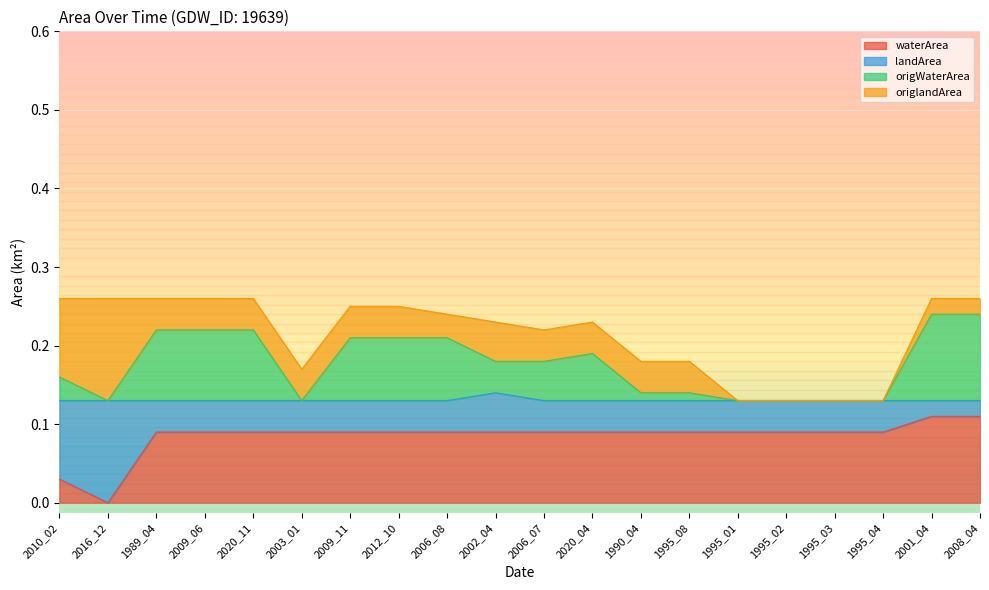

What position from the left is 2009_11?

7